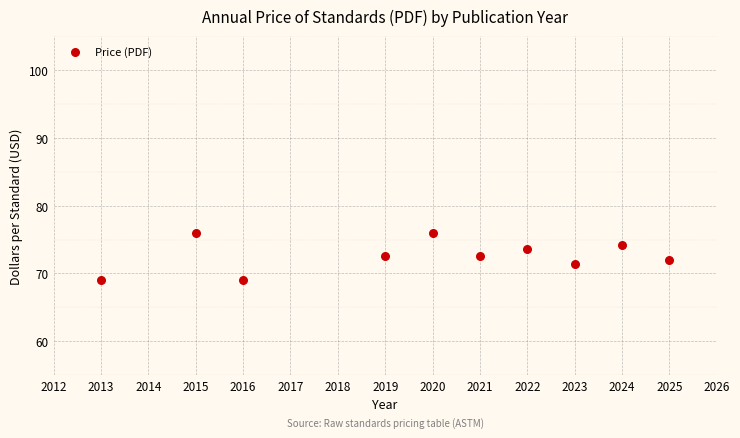

What is the range of X values (max minus min)?

12.0